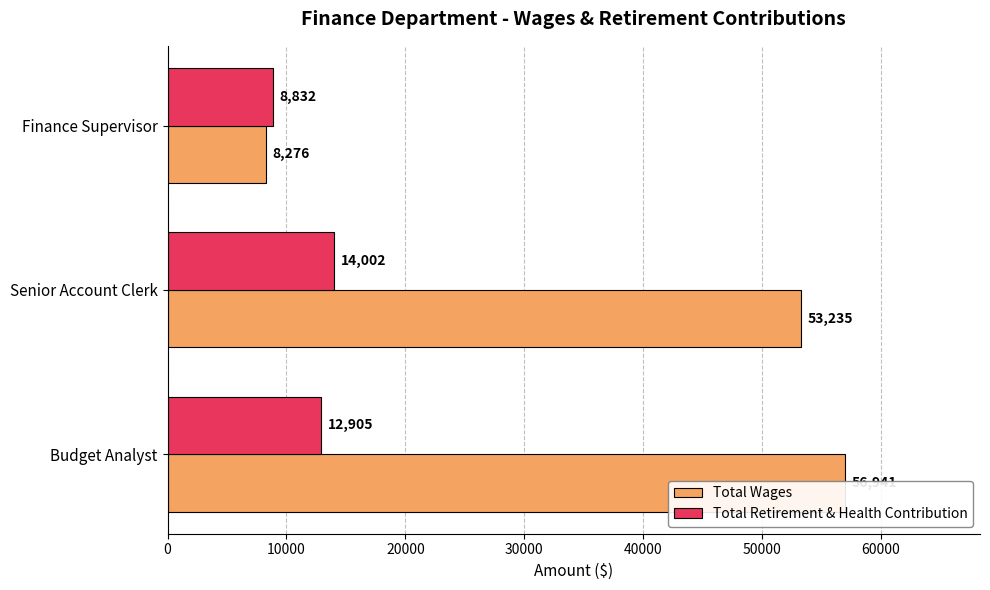

What is the minimum value shown in the chart?

8276